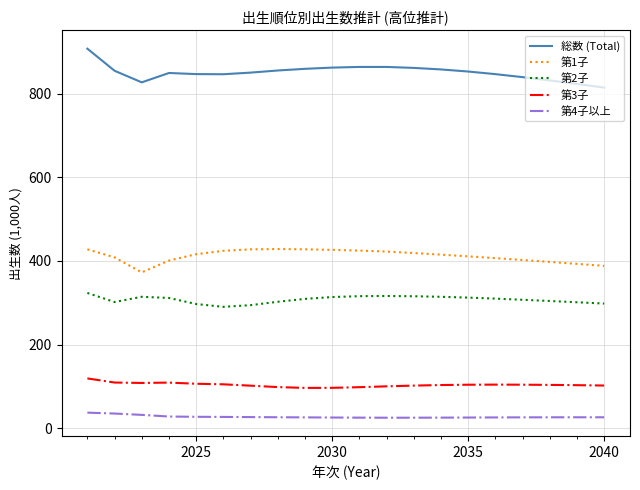

True or false: 第3子 and 第4子以上 cross at least once.

False